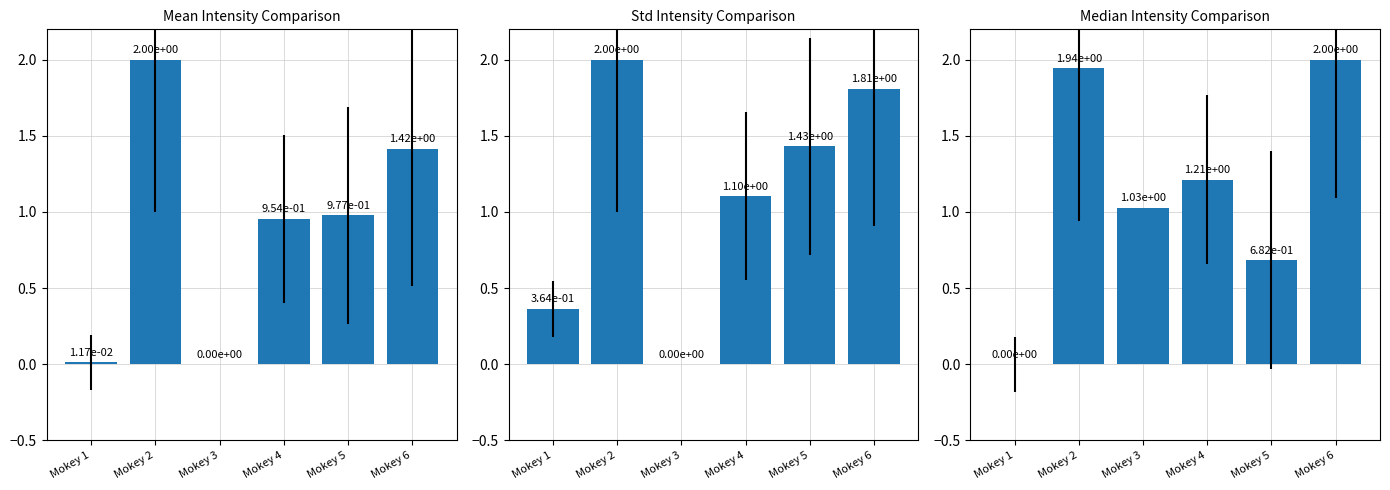

What is the difference between the second highest and second lowest values?

1.3